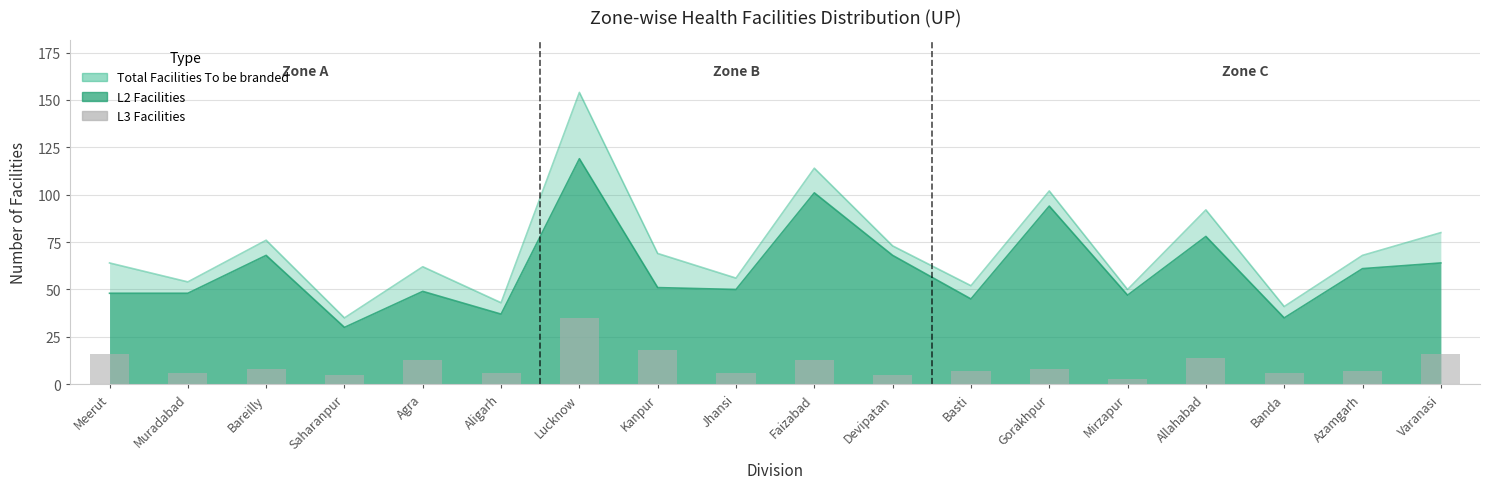

True or false: the data shows 3 at Mirzapur.

True